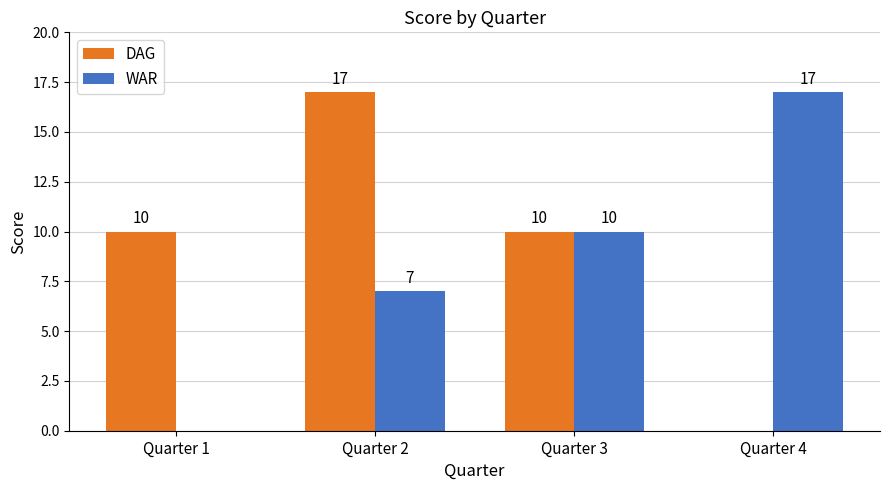

How many series are shown in this chart?

2